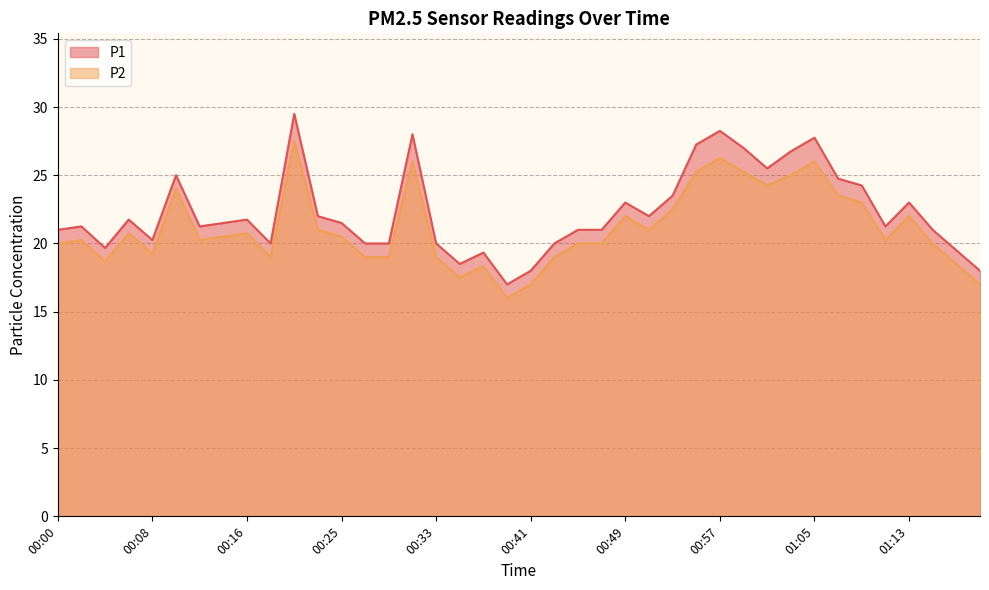

At which label does P2 first exceed 20?

00:02